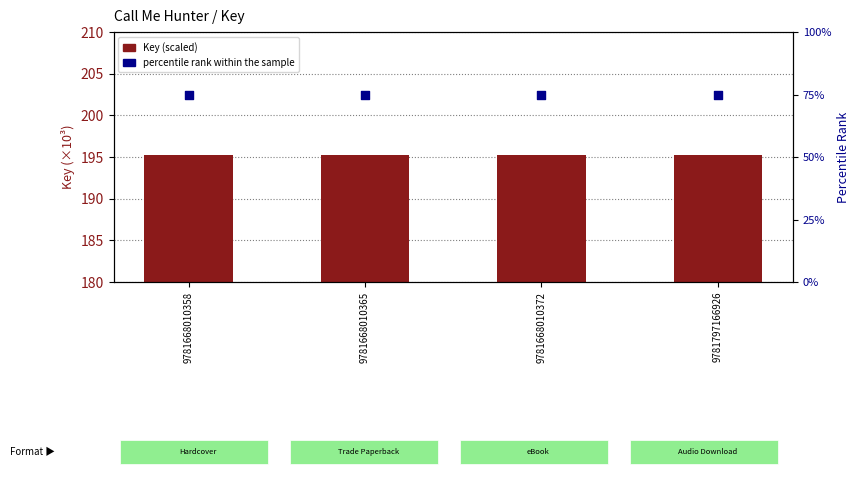

At which category is the sum across all series the highest?

9781668010358